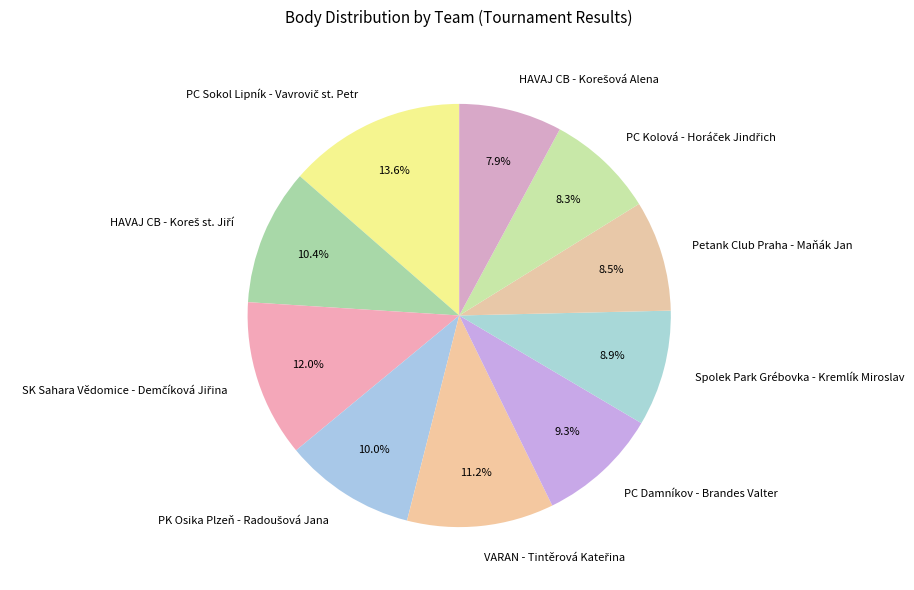

What portion of the pie excludes Petank Club Praha - Maňák Jan?

91.5%